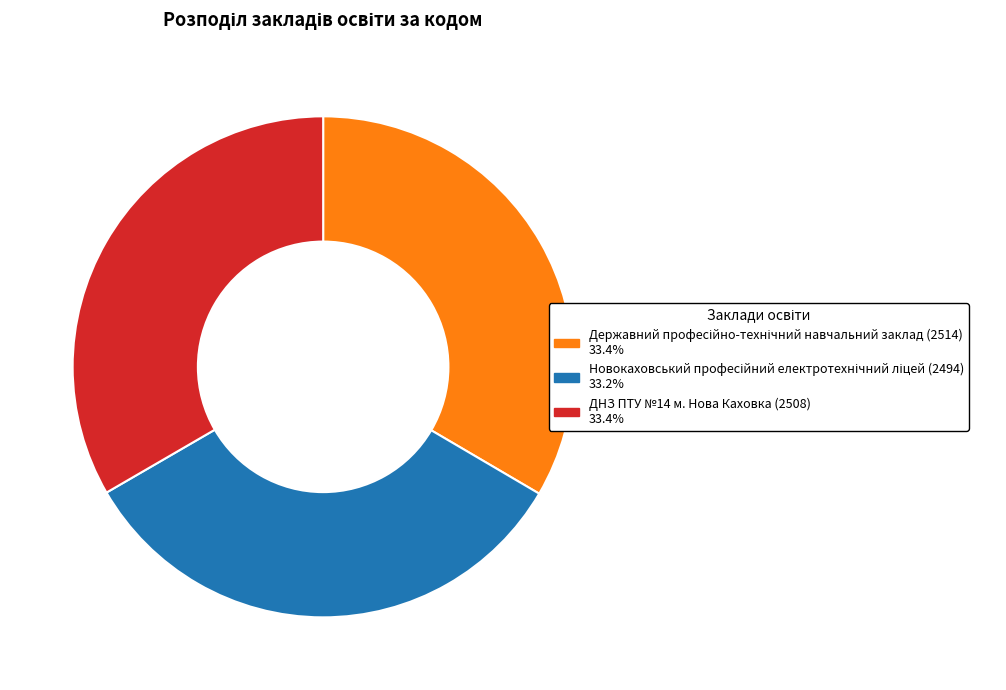

Is there a majority slice in this chart?

No